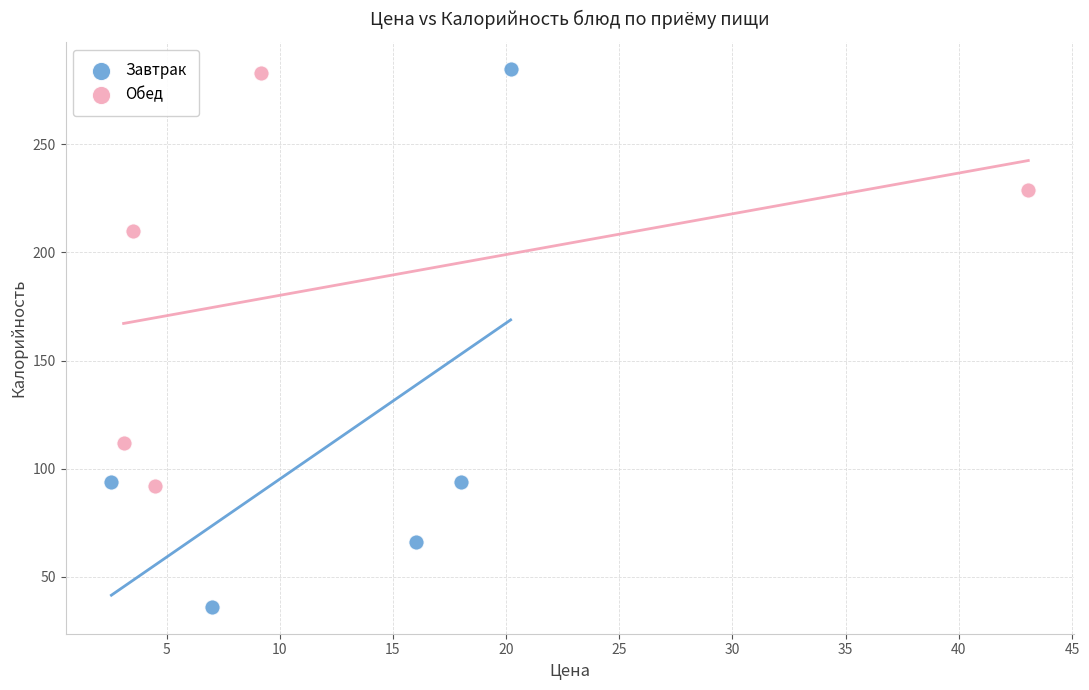

Which series reaches the minimum Y coordinate?

Завтрак